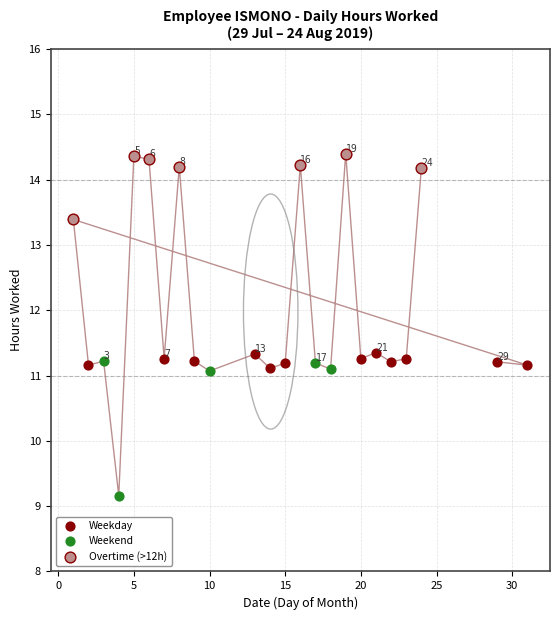

Which series contains the lowest Y value?

Weekend